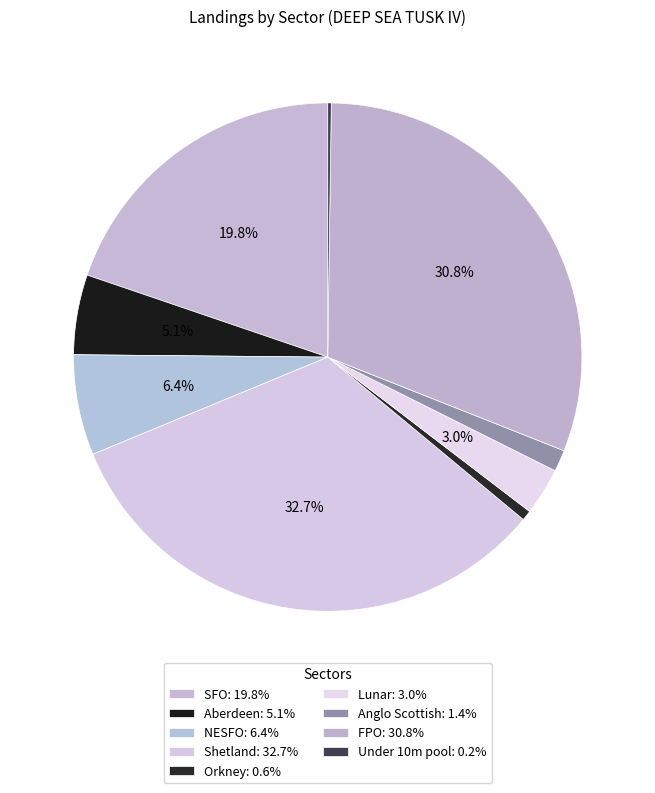

Does any single category account for the majority?

No